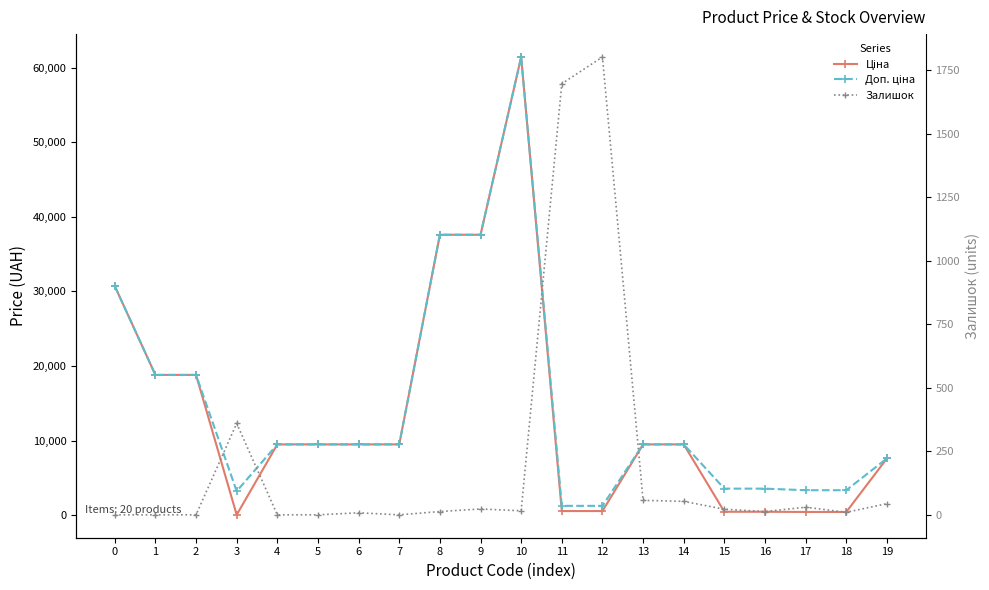

What is the total value across all series at 6?

18968.1